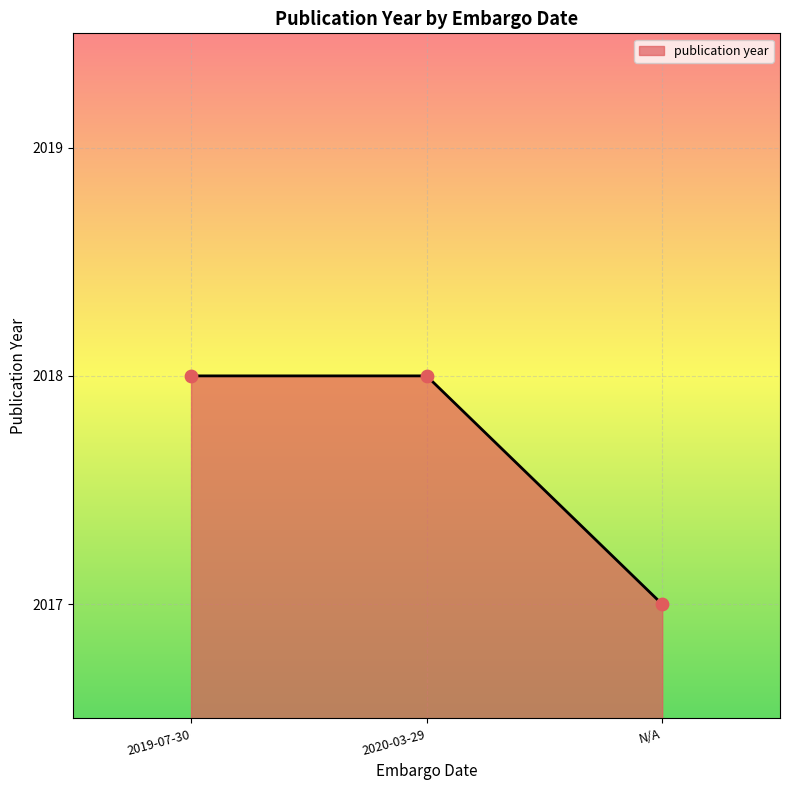

What is the change in value from 2020-03-29 to N/A?

-1